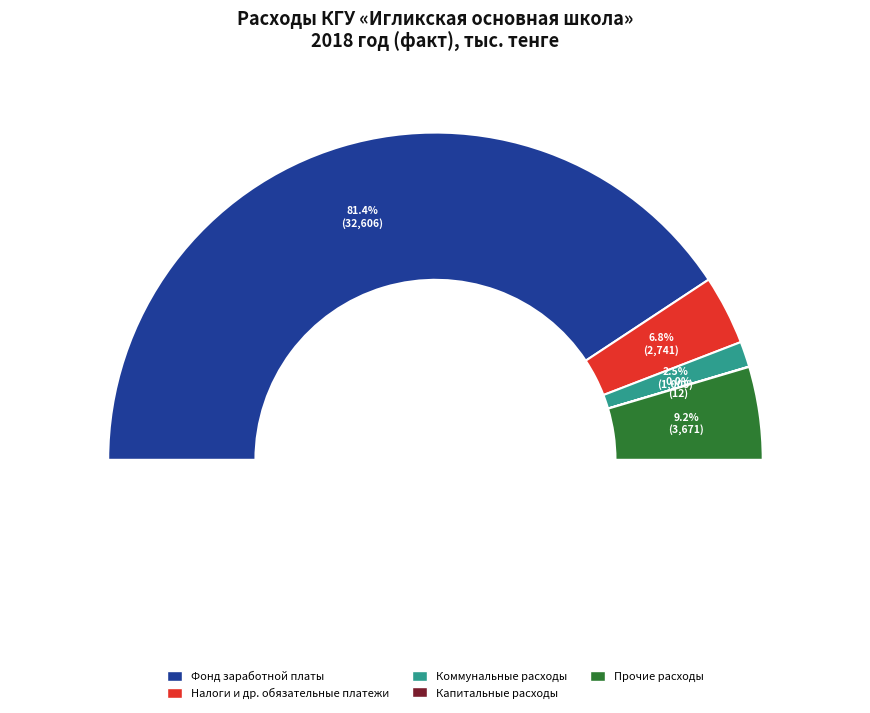

Which category accounts for the majority?

Фонд заработной платы